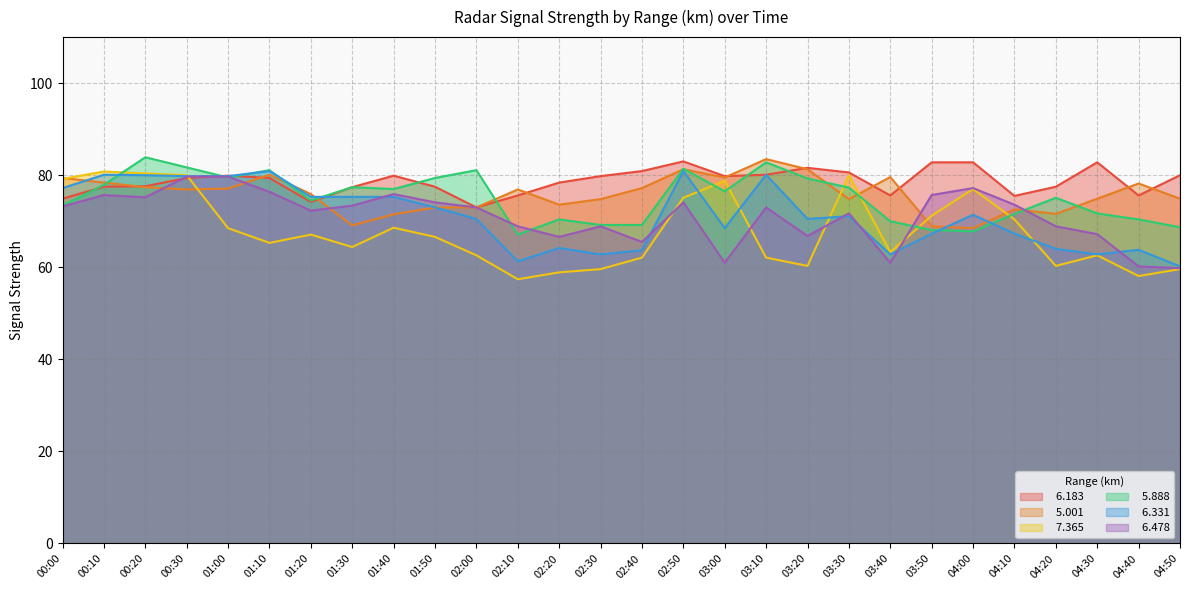

How many lines are shown in the chart?

6